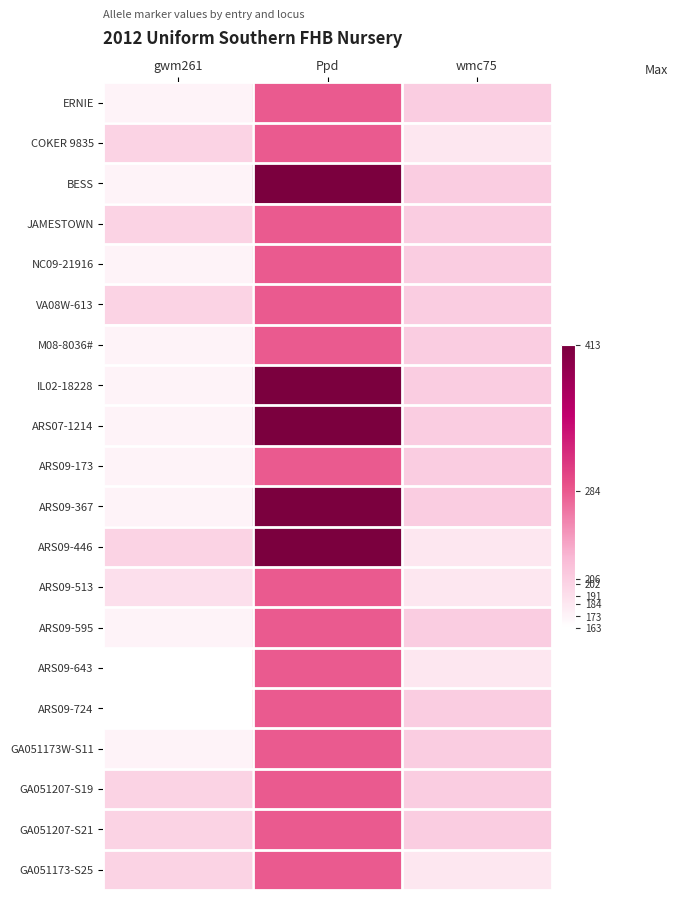

Count the number of categories in the chart.

3